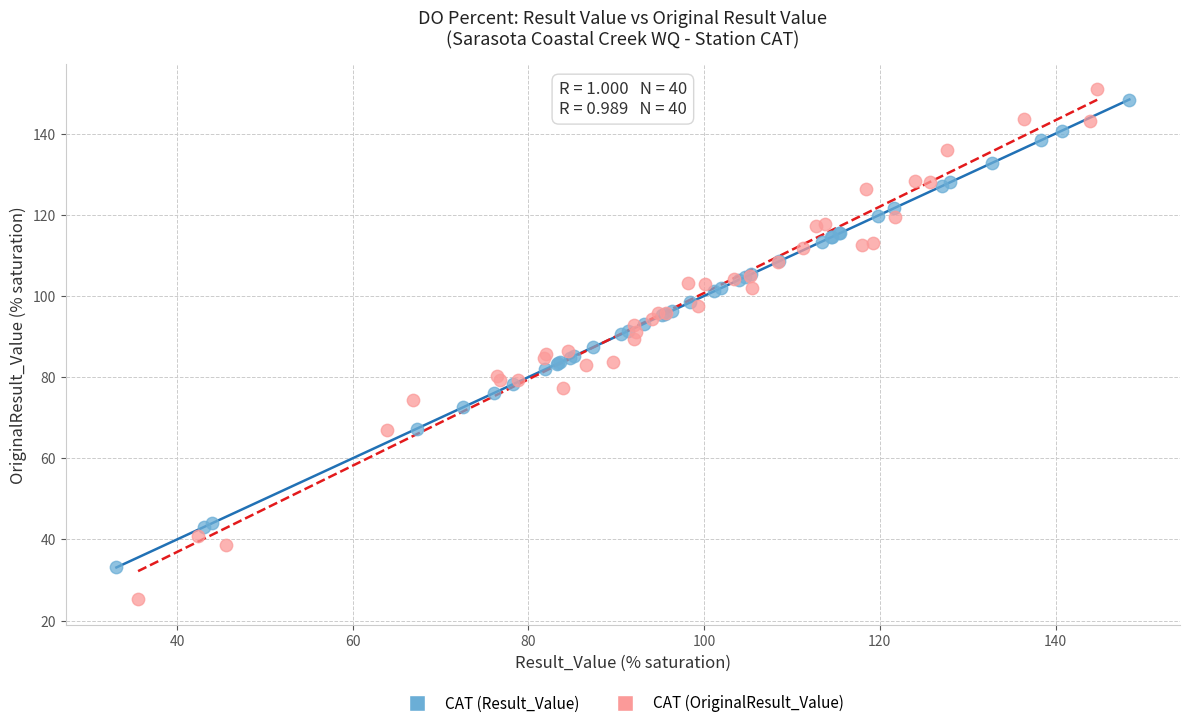

Which series has the largest Y range (max minus min)?

CAT (OriginalResult_Value)